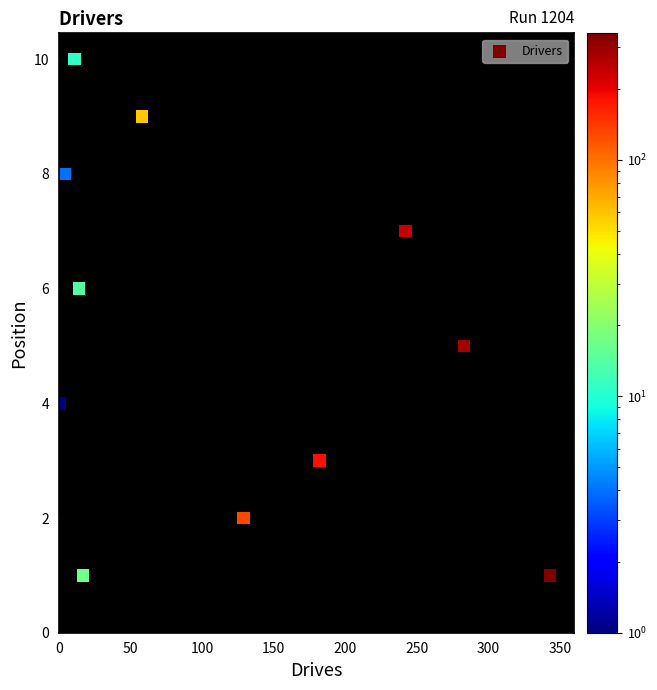

What is the average Y value?

5